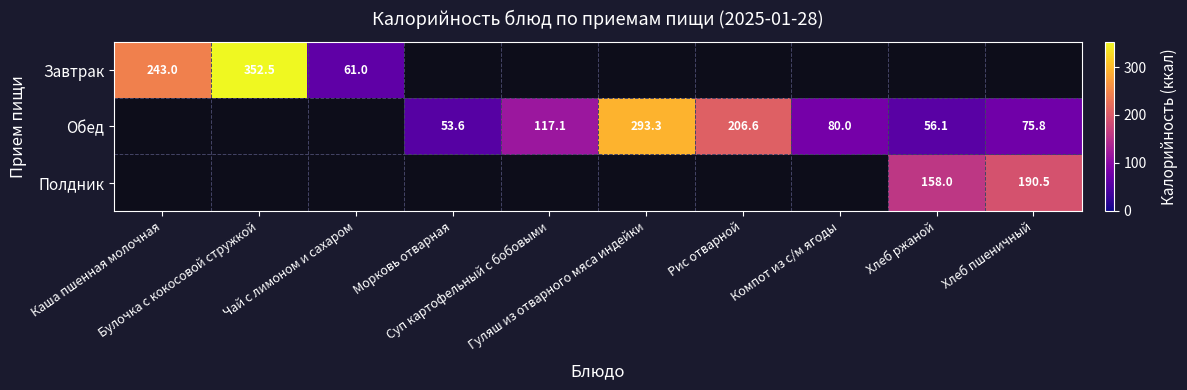

Which has a higher value, Суп картофельный с бобовыми or Гуляш из отварного мяса индейки?

Гуляш из отварного мяса индейки